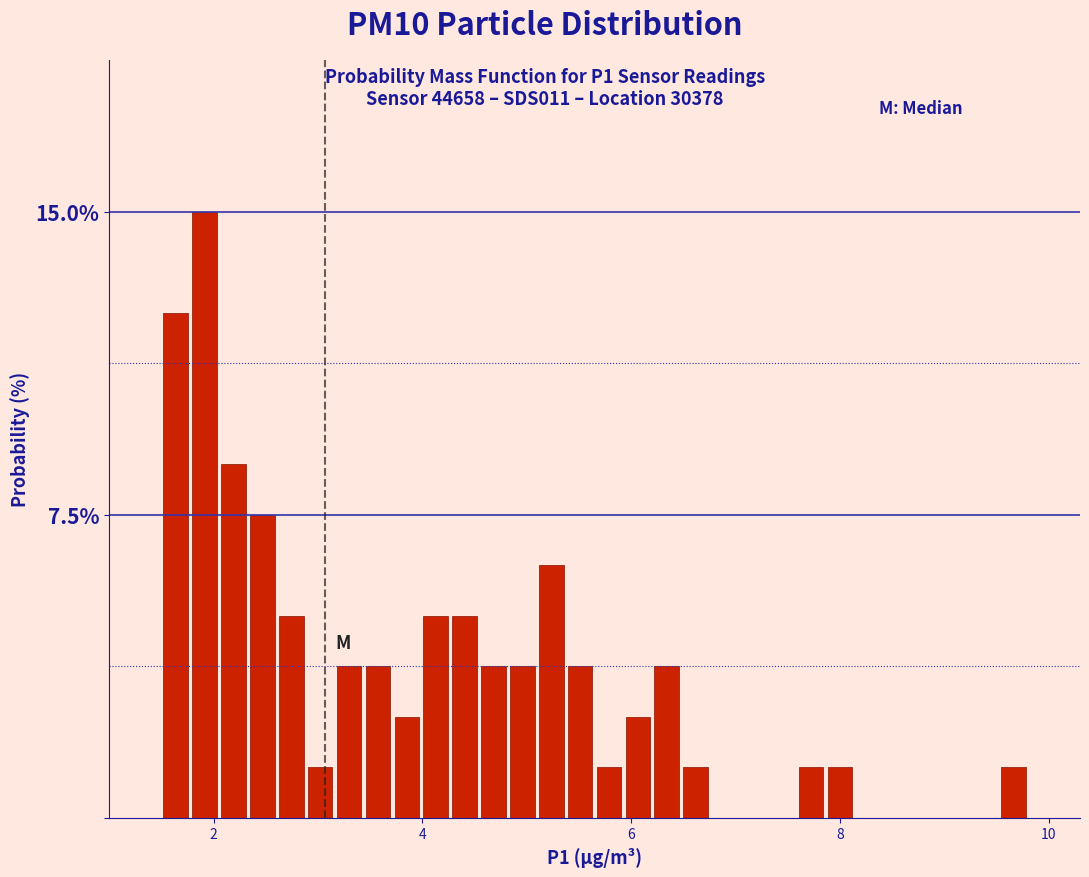

Read against the x-axis, roughly where is the centre of the tallest bar?

2.0